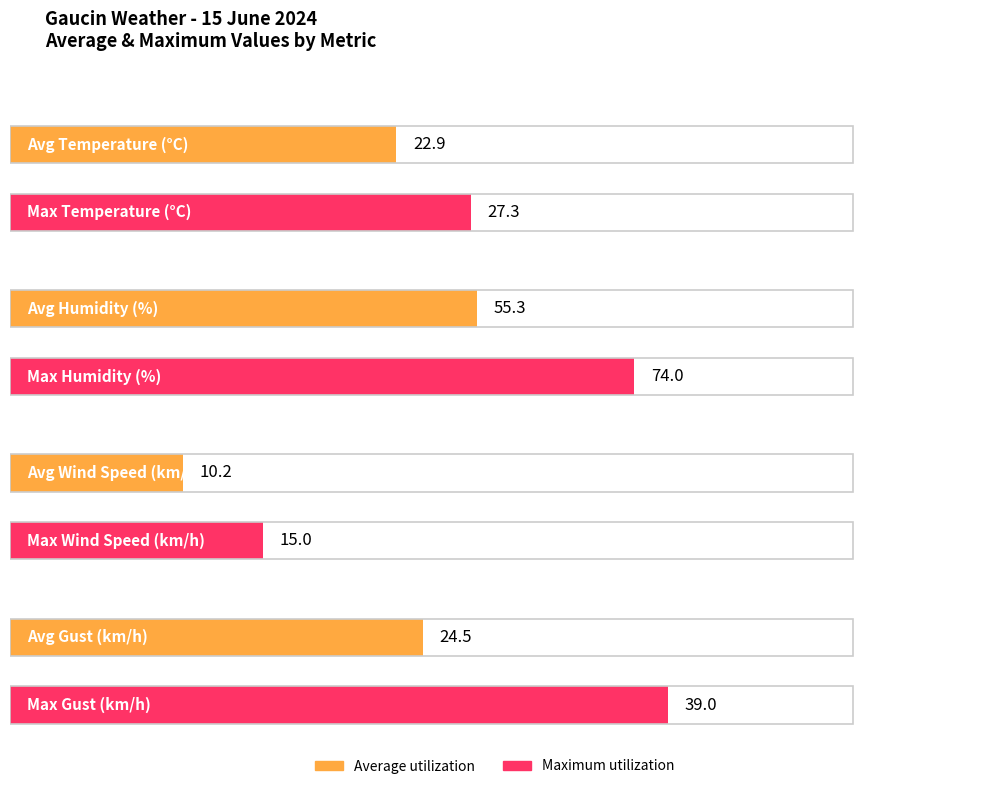

The Gust (km/h) series shows 52.3 at 15:00. True or false?

False